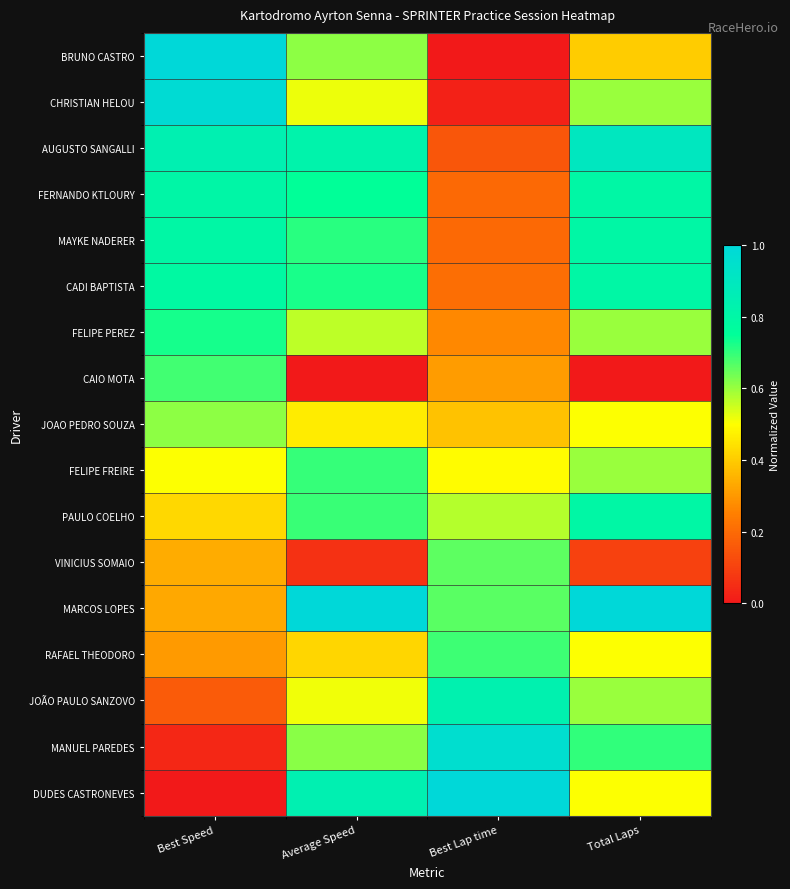

What is the spread (max minus min) of values at Total Laps?

1.0